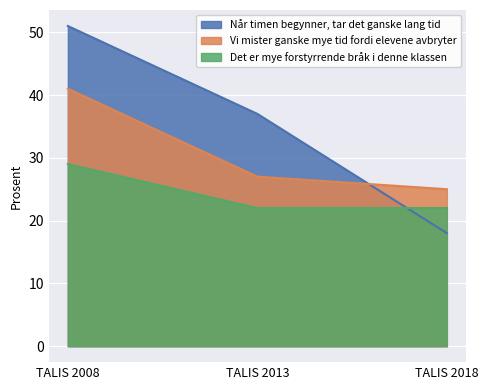

What is the sum of the Det er mye forstyrrende bråk i denne klassen values at TALIS 2013 and TALIS 2018?

44